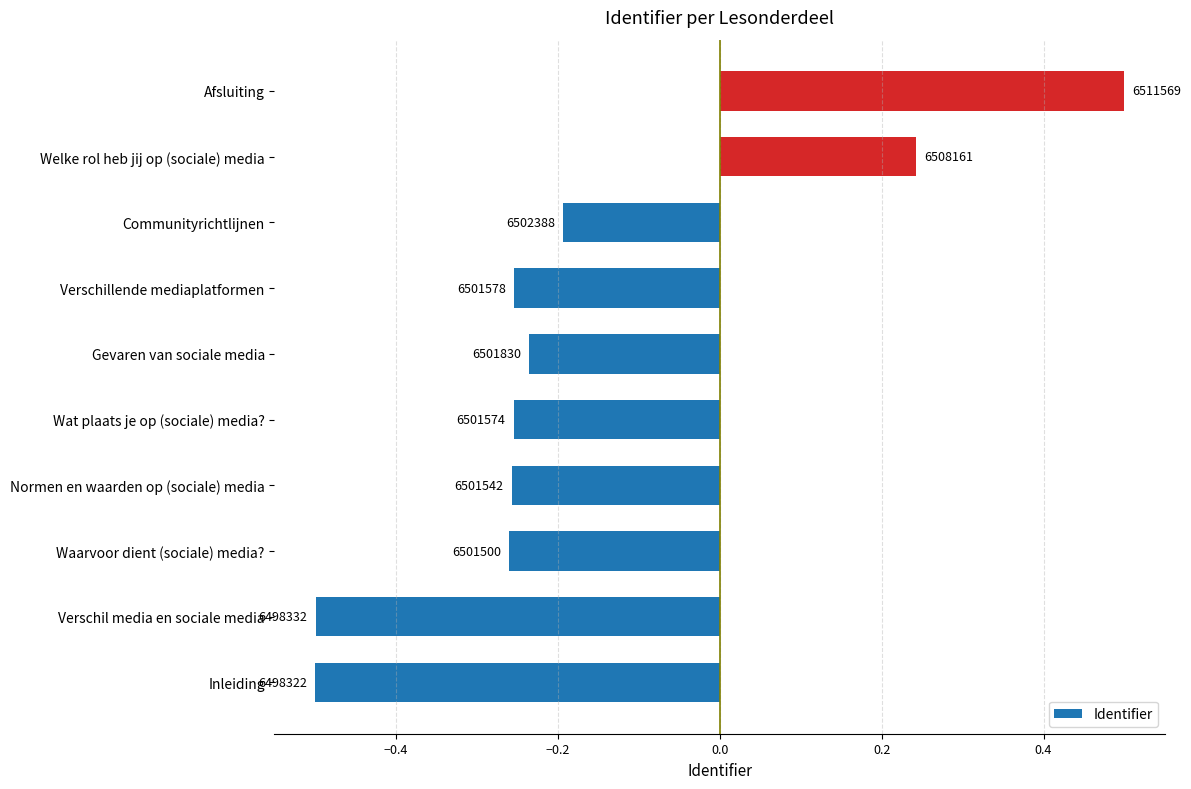

Does the chart contain stacked bars?

No